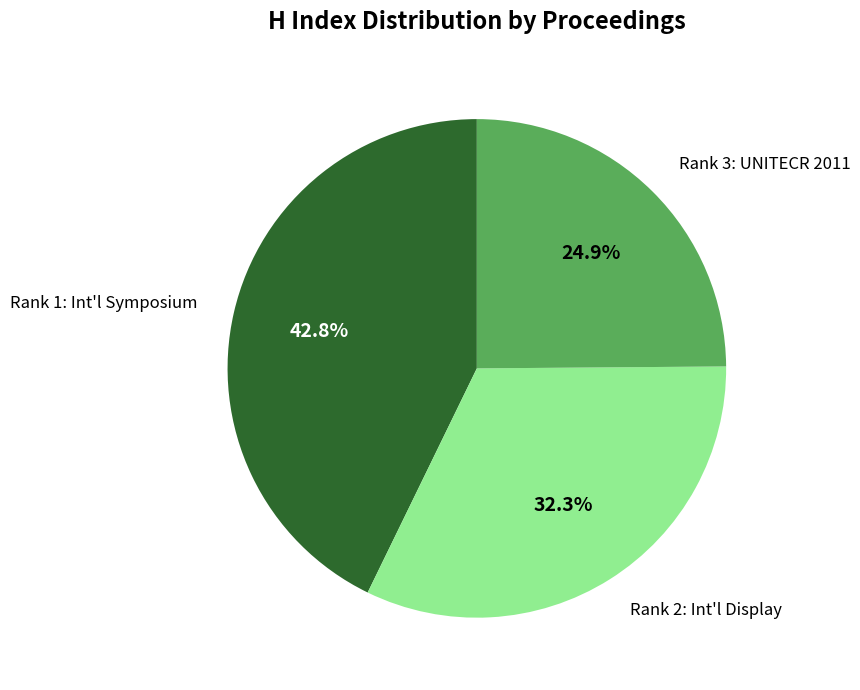

What is the ratio of the value at Rank 3: UNITECR 2011 to the value at Rank 1: Int'l Symposium?

0.6